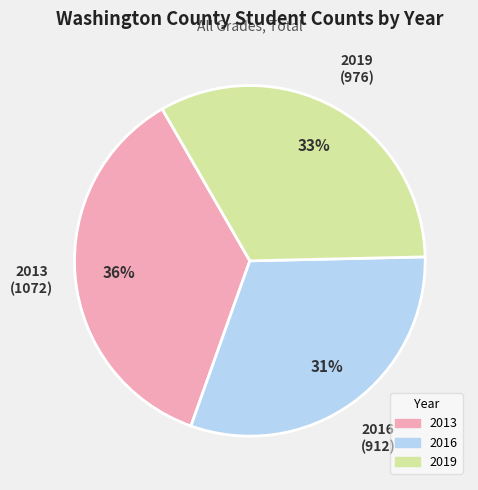

What is the ratio of the value at 2016 to the value at 2019?

0.9